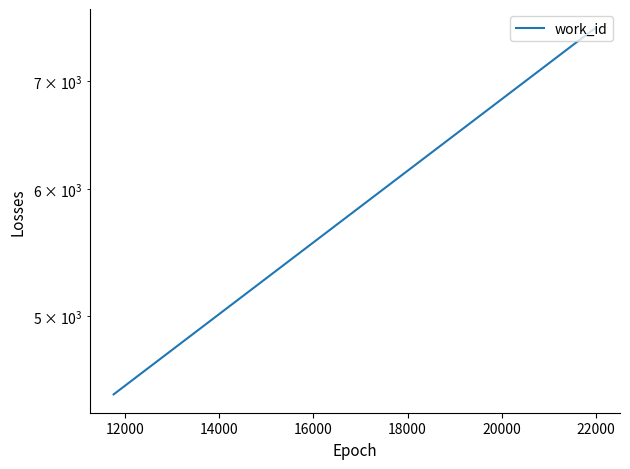

How many data points are above 7557?

1